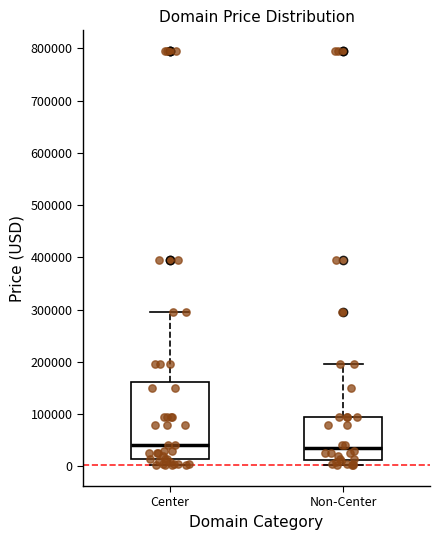

Comparing the boxes themselves (not the whiskers), which one is the tallest?

Center